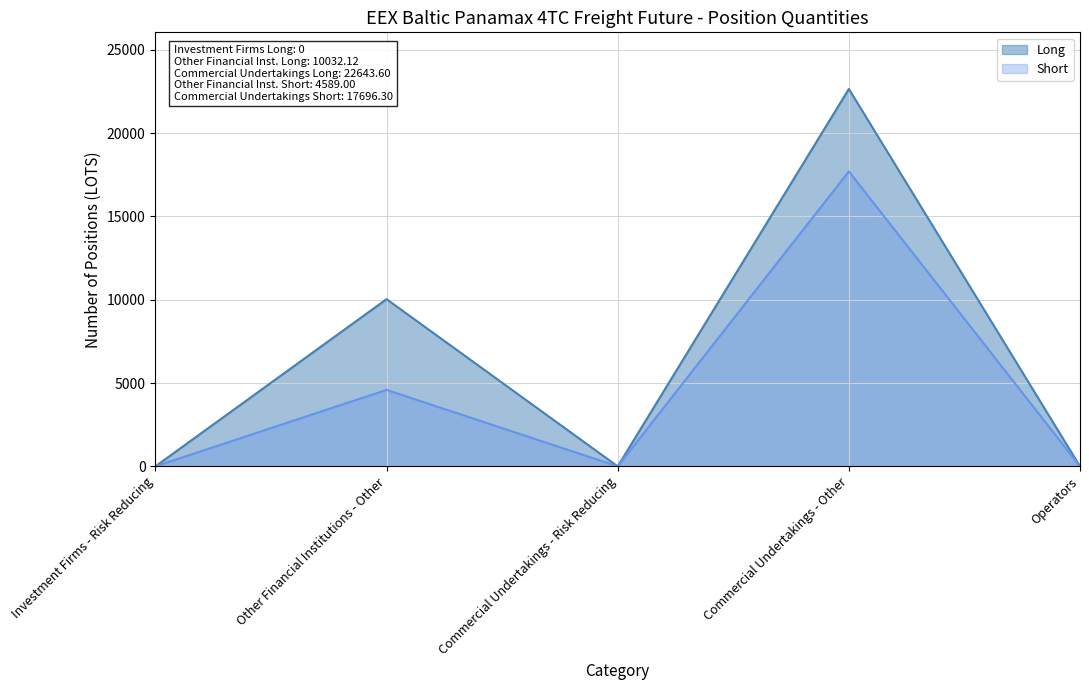

Between Commercial Undertakings - Risk Reducing and Operators, which series saw the biggest shift?

Long